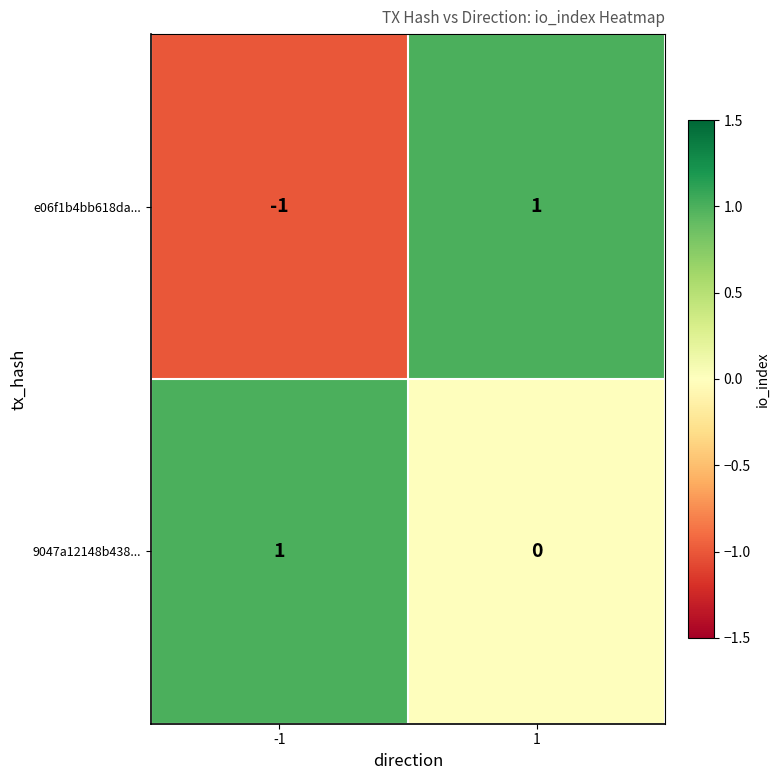

True or false: 9047a12148b438... has a value of 0 at -1.

False